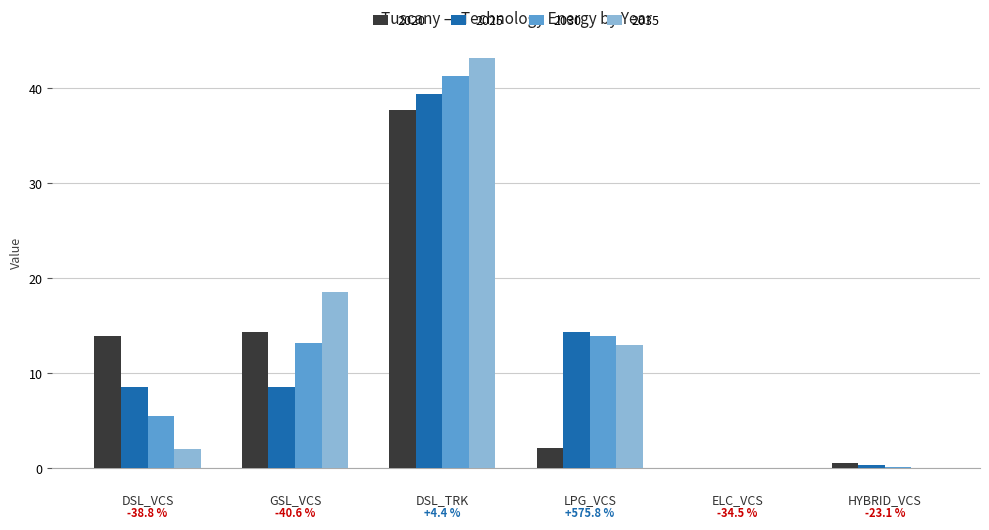

How many series are shown in this chart?

4